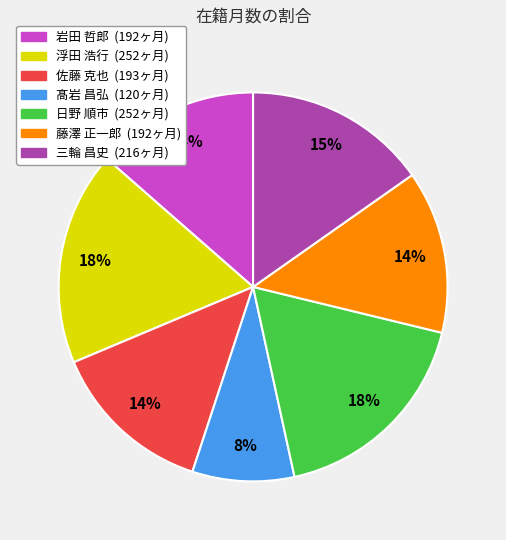

To the nearest percent, what portion does 髙岩 昌弘 represent?

8%